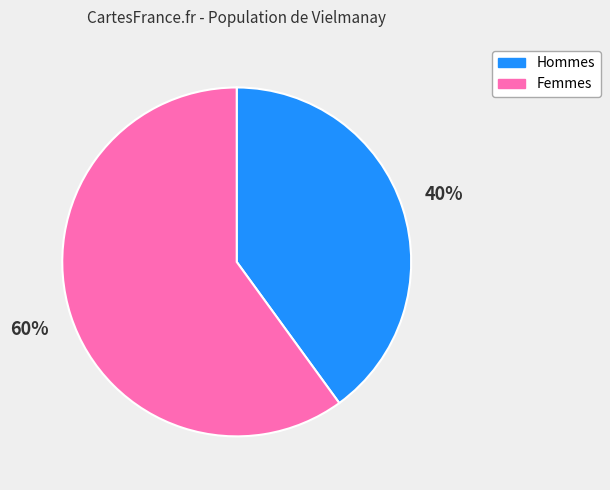

To the nearest percent, what is the average slice percentage?

50%